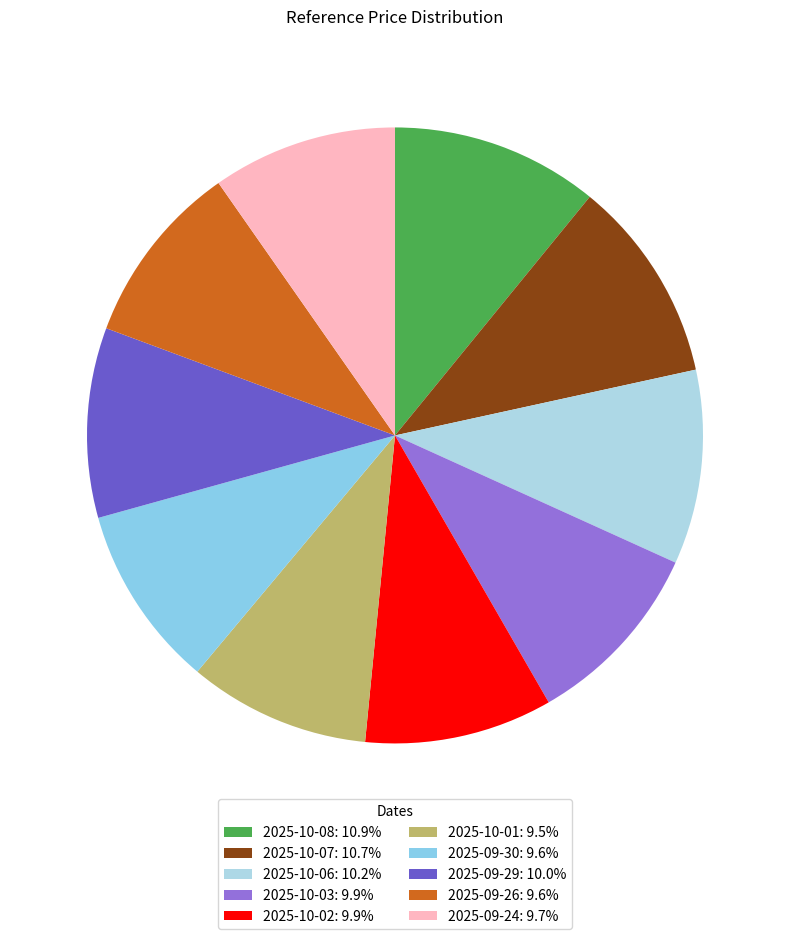

How many segments does this pie chart have?

10